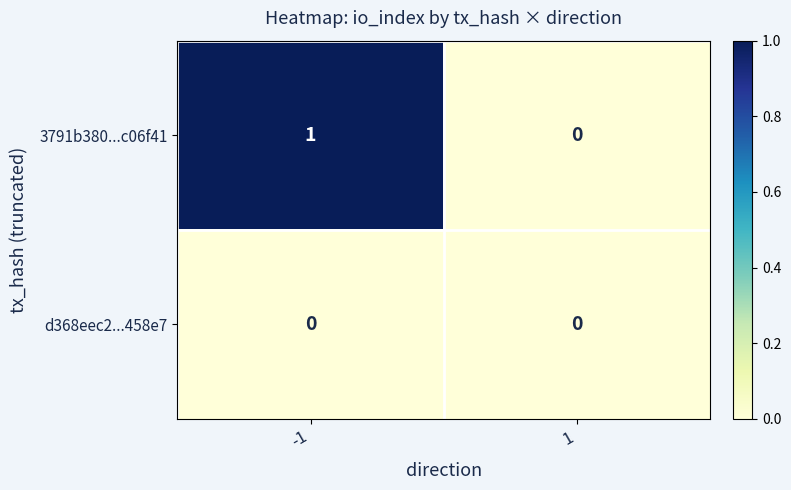

The d368eec2...458e7 series shows 0 at 1. True or false?

True